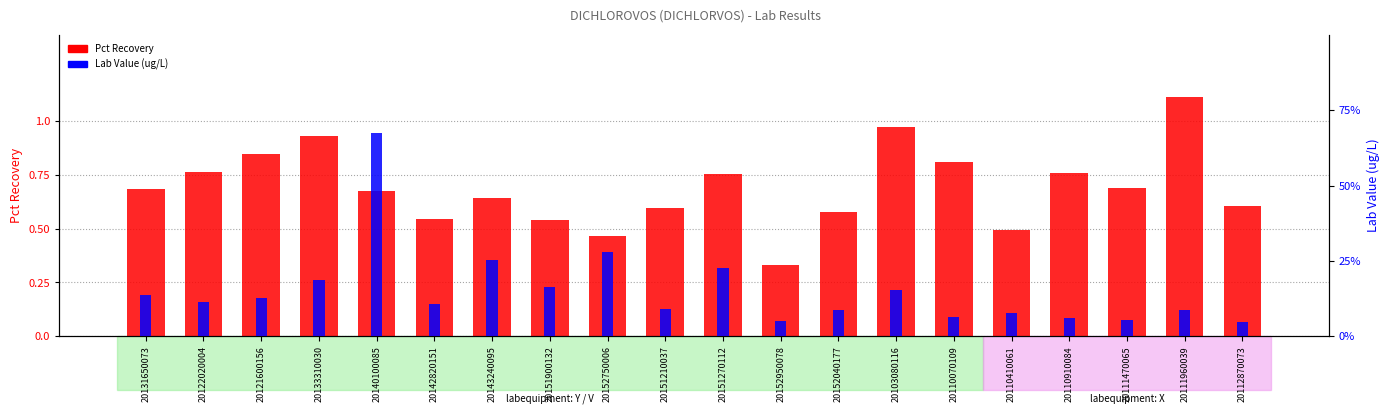

How many bars are there in total?

40